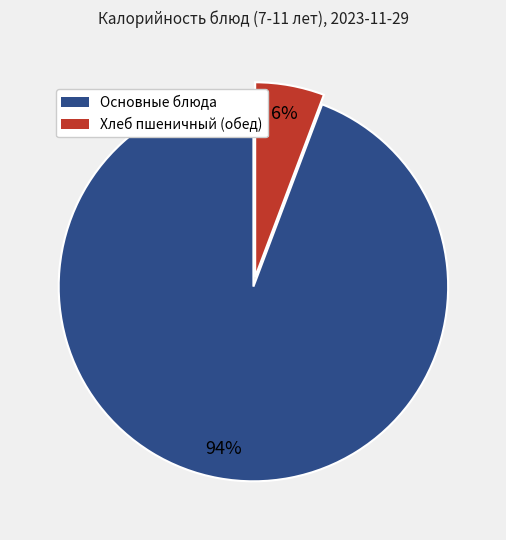

Count the number of slices in the pie.

2